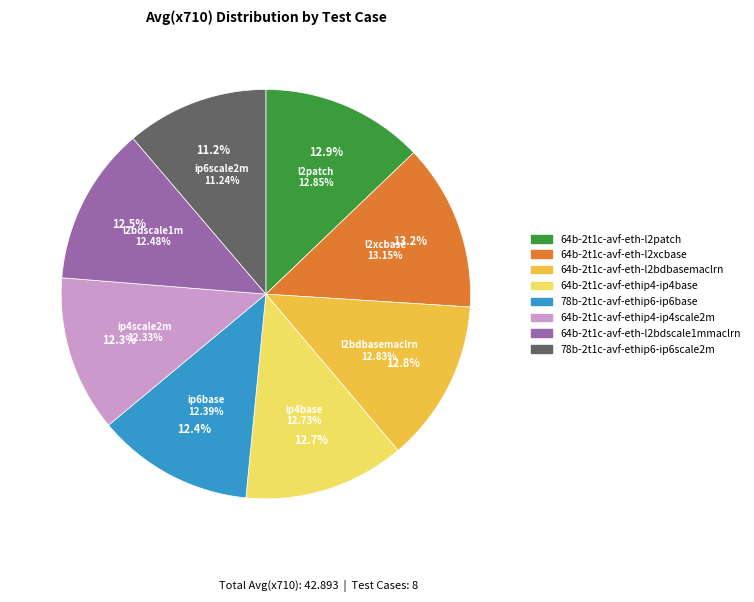

Which slice is the smallest?

78b-2t1c-avf-ethip6-ip6scale2m